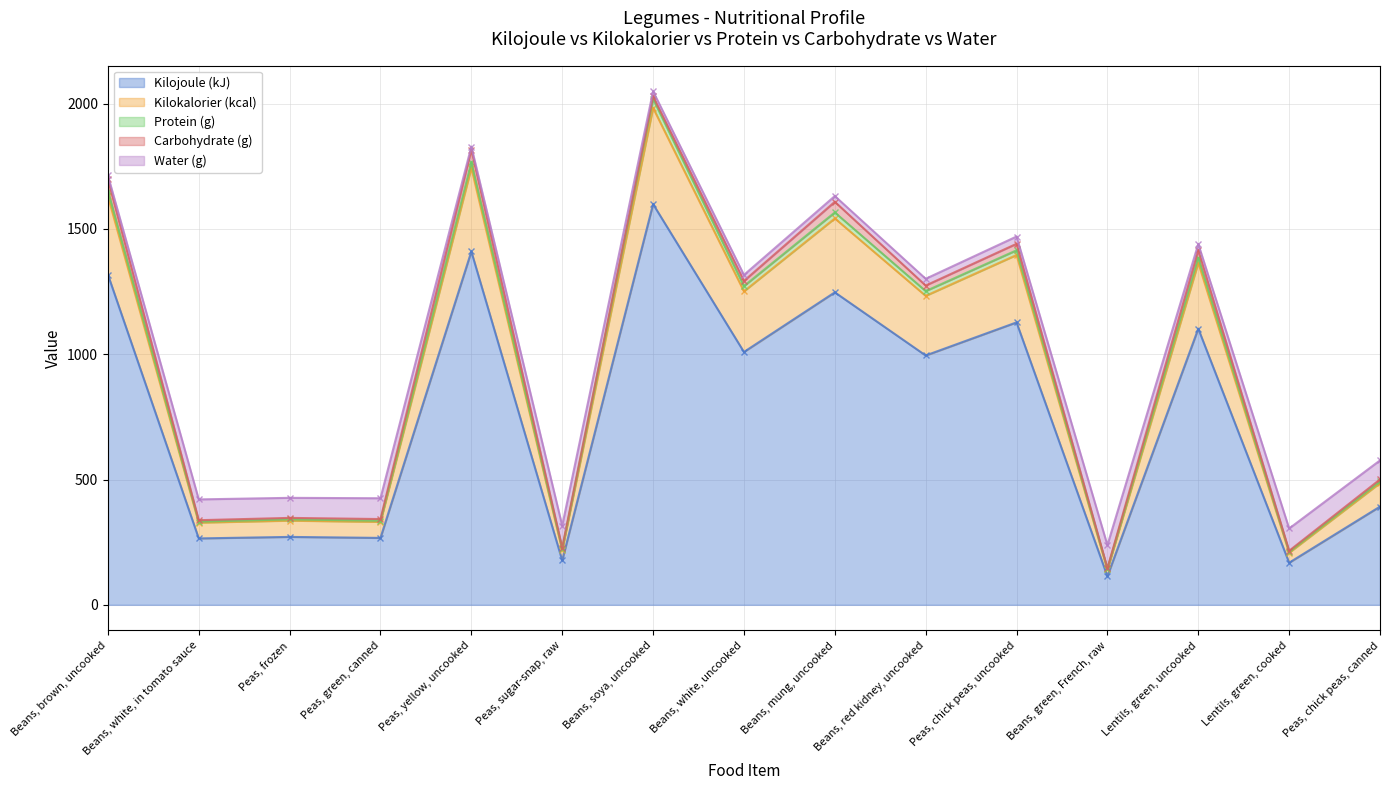

At which label is Water (g) closest to 52?

Peas, chick peas, uncooked